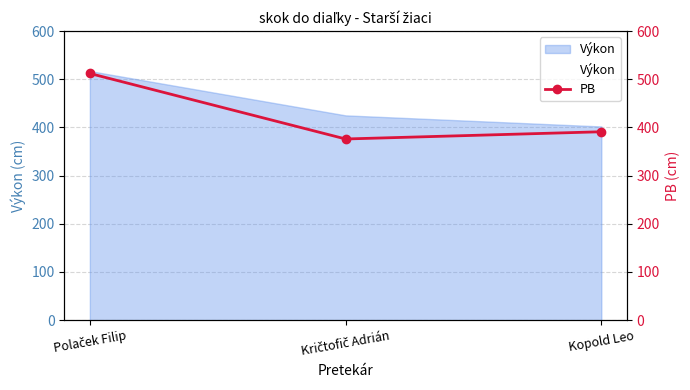

Is it true that PB equals 829 at Polaček Filip?

False